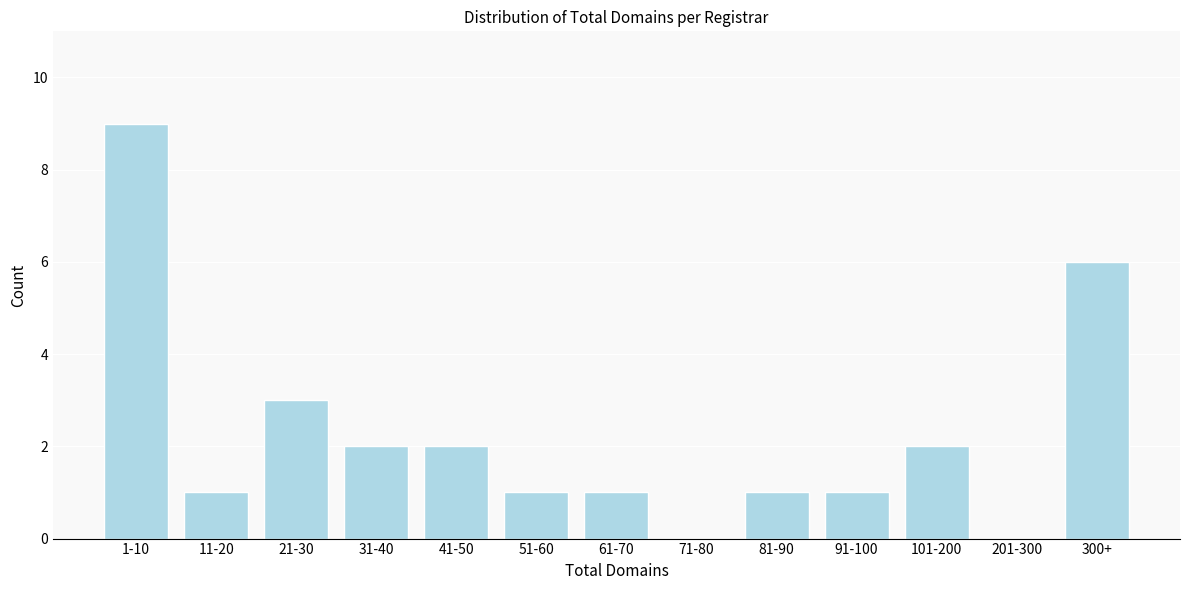

Reading left to right, transcribe all the data shown in this chart.

1-10=9	11-20=1	21-30=3	31-40=2	41-50=2	51-60=1	61-70=1	71-80=0	81-90=1	91-100=1	101-200=2	201-300=0	300+=6